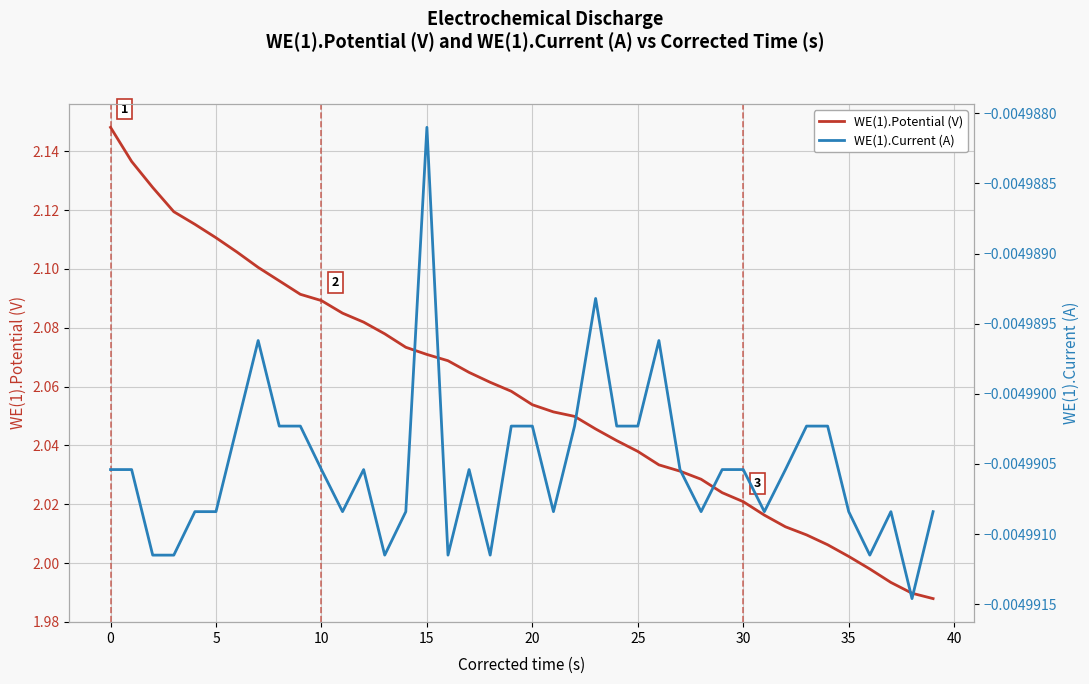

The WE(1).Current (A) series shows -0.0 at 30. True or false?

False